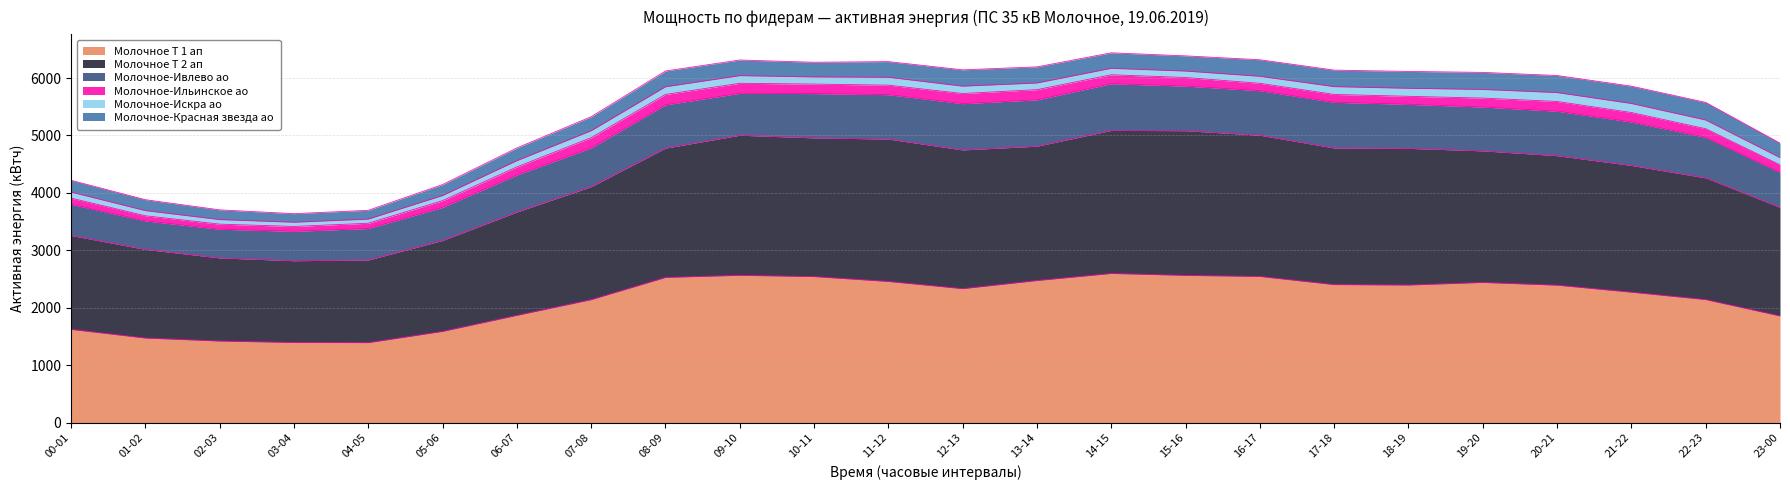

What is the label of the 15th point from the right?

09-10